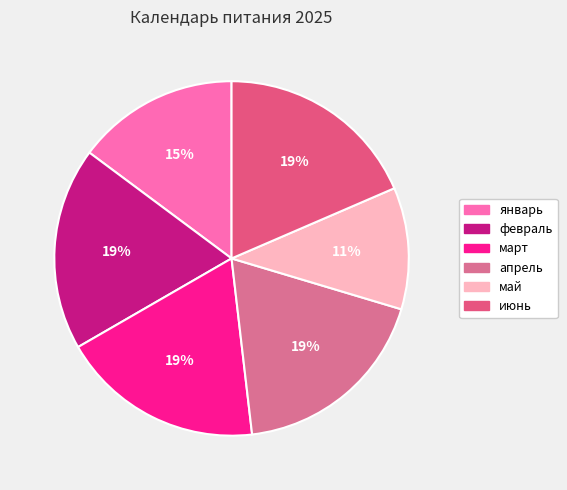

To the nearest percent, what is the combined percentage of январь and март?

33%